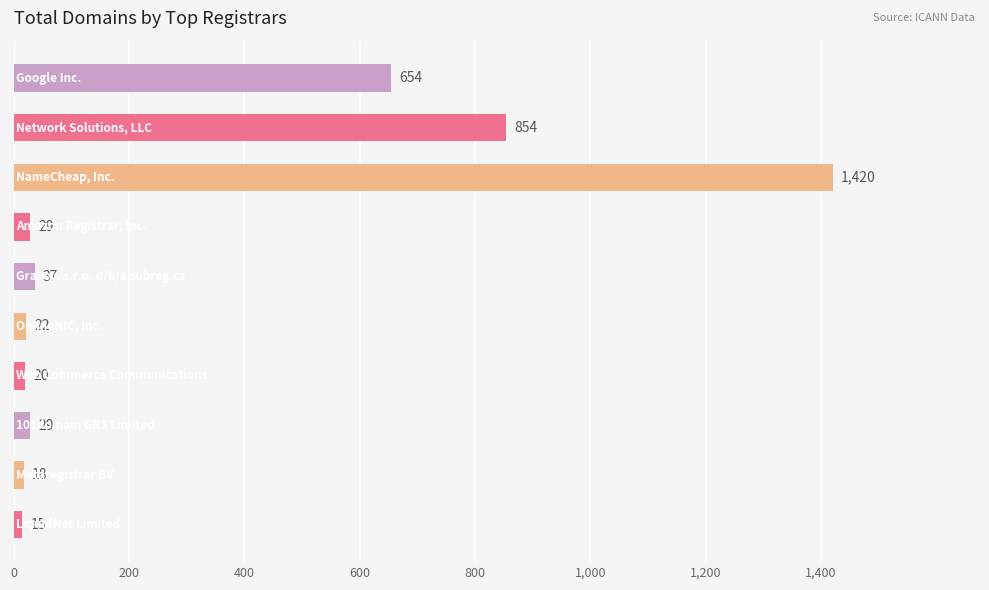

What is the value of the 3rd bar from the top?

1420